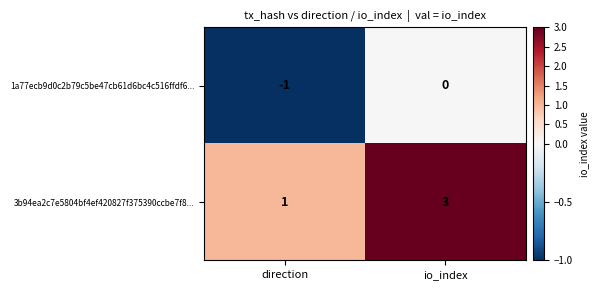

Reading left to right, extract all data points from this chart.

1a77ecb9d0c2b79c5be47cb61d6bc4c516ffdf6...: direction=-1	io_index=0
3b94ea2c7e5804bf4ef420827f375390ccbe7f8...: direction=1	io_index=3